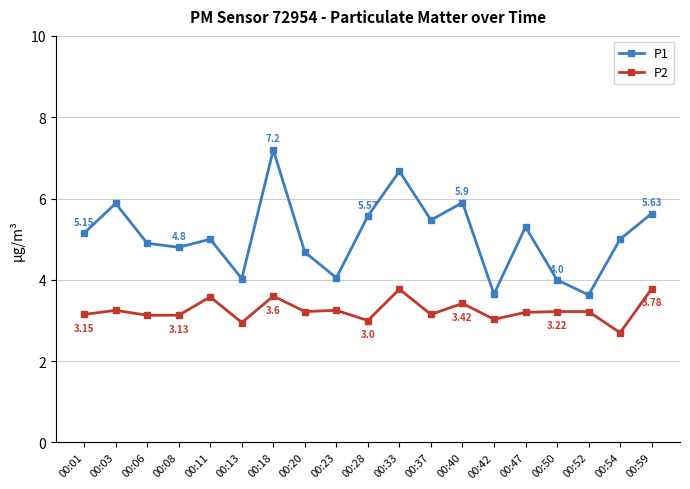

What is the difference between the maximum and minimum values in the P2 series?

1.1